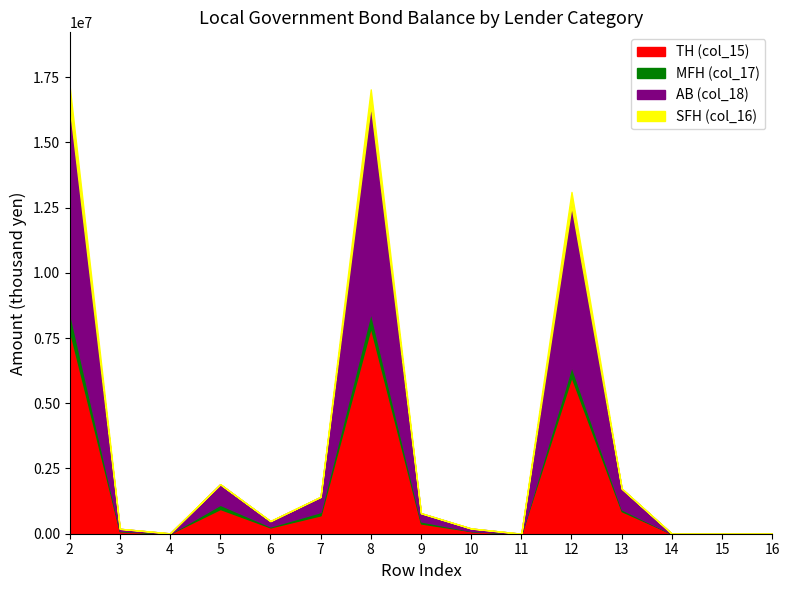

In TH (col_15), how many points are higher than both neighbors (excluding endpoints)?

3